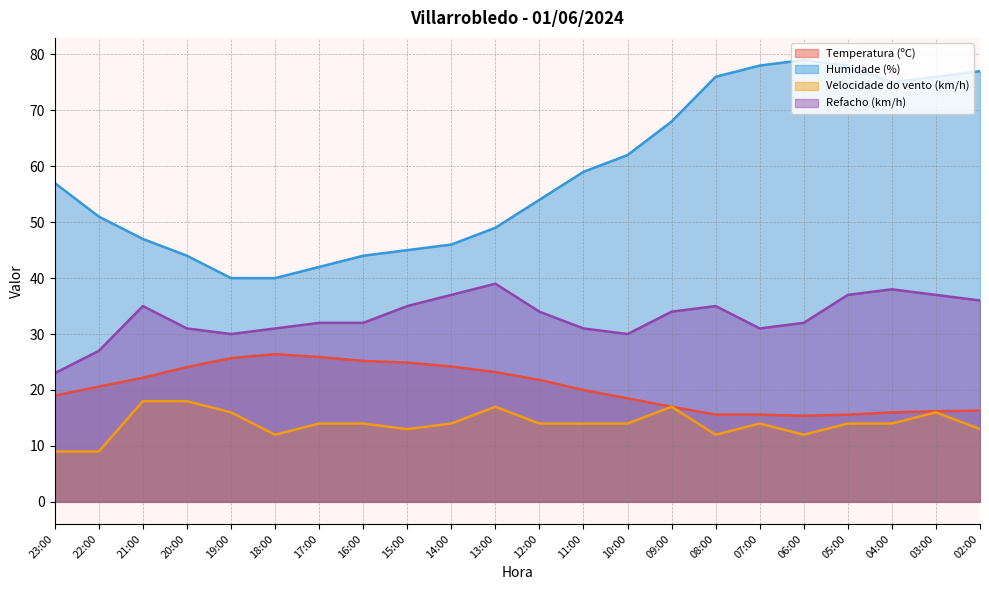

Which series changed the most between 17:00 and 05:00?

Humidade (%)